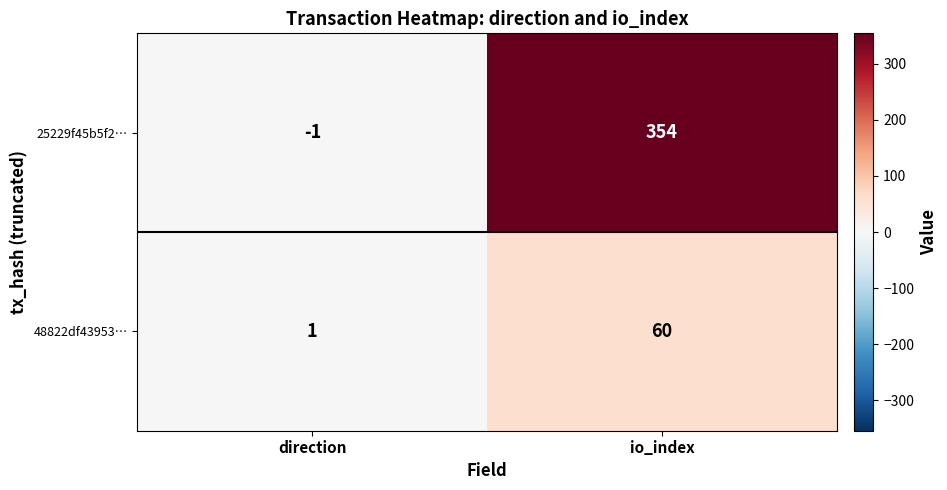

What is the sum of the 48822df43953… values at direction and io_index?

61